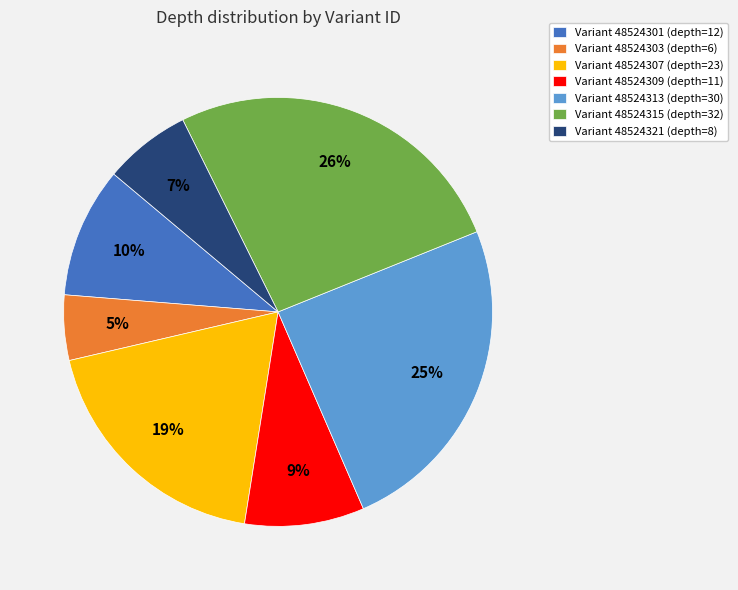

How many segments does this pie chart have?

7